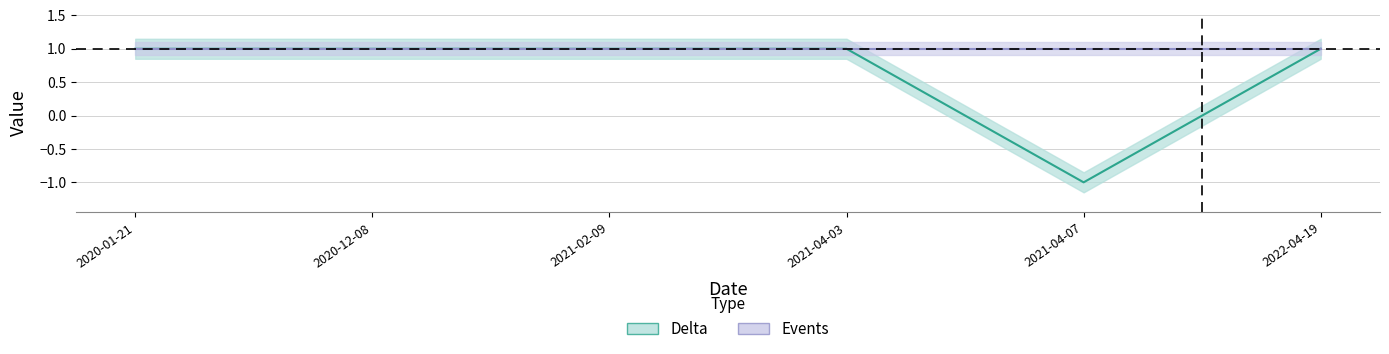

Reading right to left, list all the values displayed in this chart.

1	-1	1	1	1	1